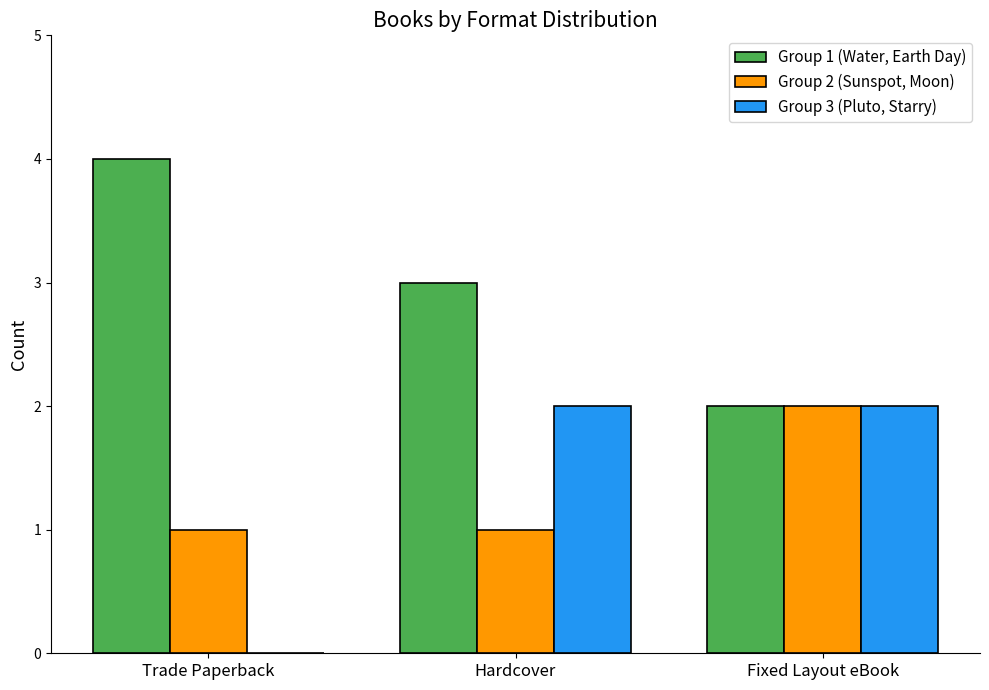

The Group 3 (Pluto, Starry) series shows -1 at Trade Paperback. True or false?

False